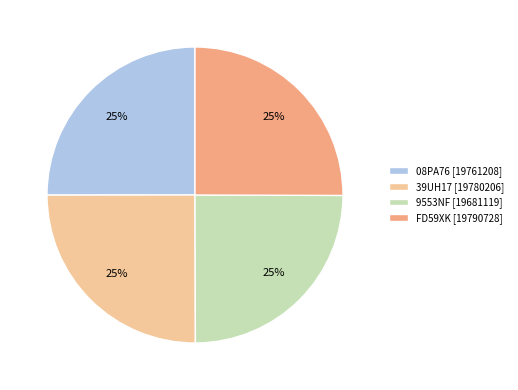

Approximately how many times larger is the value at 08PA76 [19761208] compared to 39UH17 [19780206]?

1.0